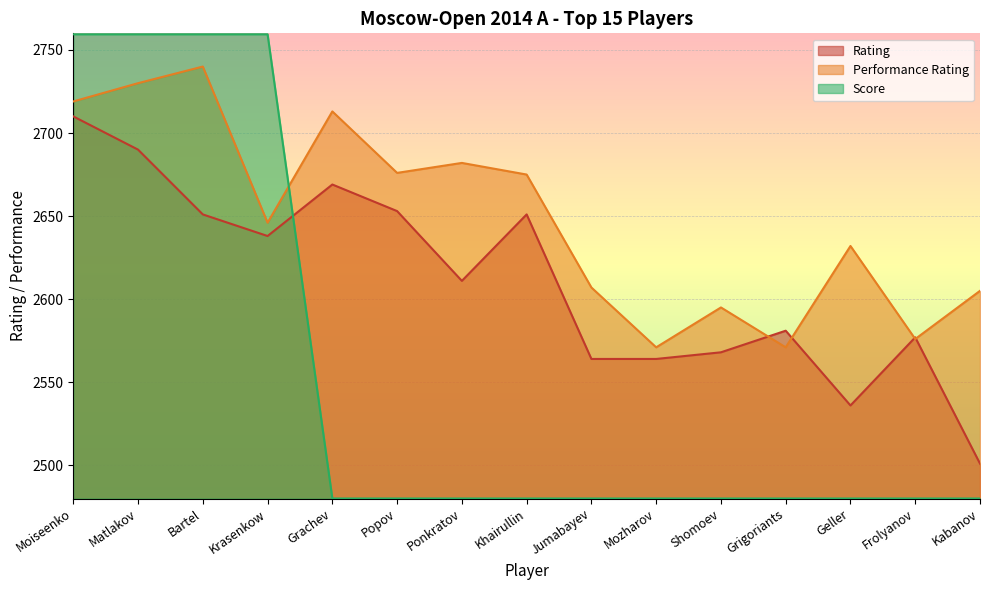

List the series in order of their peak value, lowest first.

Rating, Performance Rating, Score